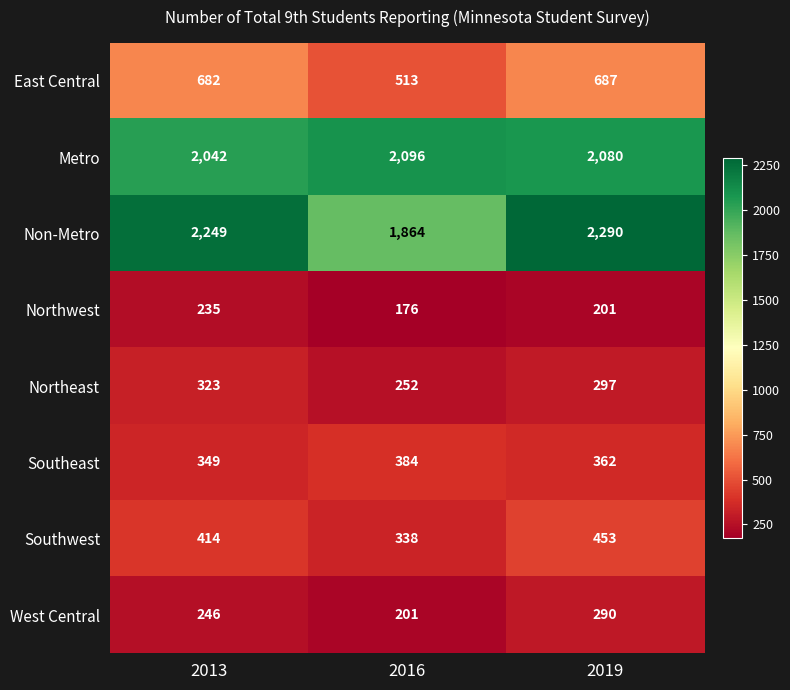

Reading left to right, transcribe all the data shown in this chart.

East Central: 2013=682	2016=513	2019=687
Metro: 2013=2042	2016=2096	2019=2080
Non-Metro: 2013=2249	2016=1864	2019=2290
Northwest: 2013=235	2016=176	2019=201
Northeast: 2013=323	2016=252	2019=297
Southeast: 2013=349	2016=384	2019=362
Southwest: 2013=414	2016=338	2019=453
West Central: 2013=246	2016=201	2019=290